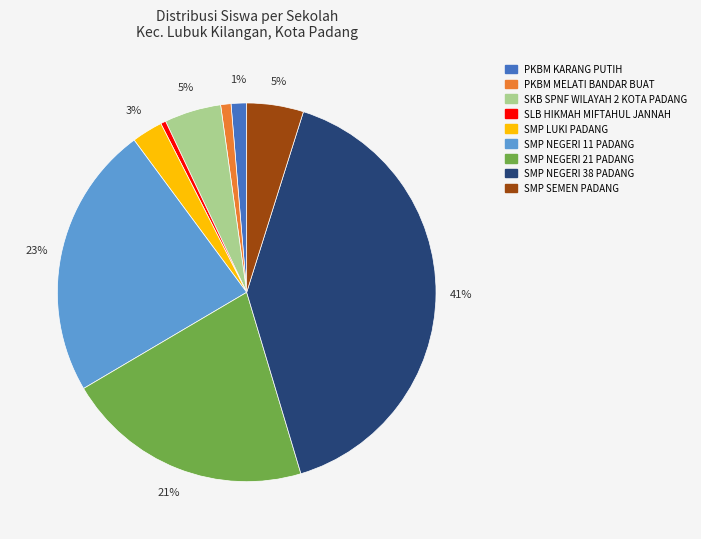

To the nearest percent, what is the combined percentage of PKBM MELATI BANDAR BUAT and PKBM KARANG PUTIH?

2%